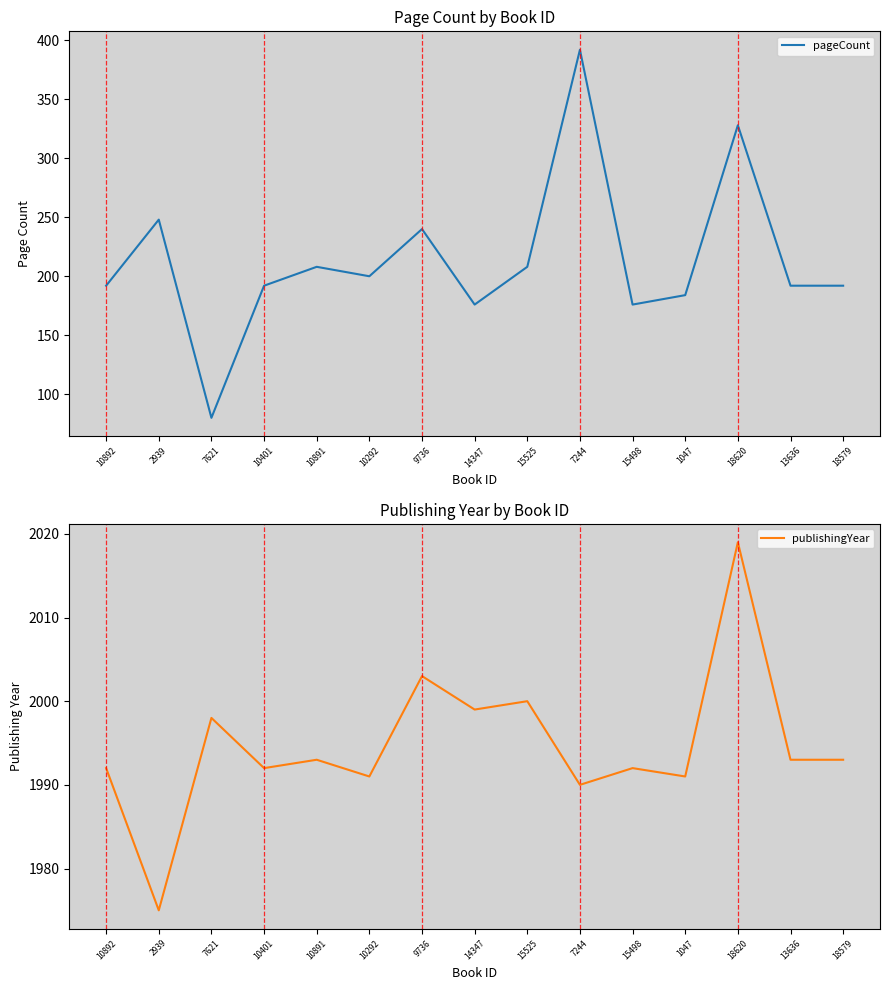

Reading left to right, transcribe all the data shown in this chart.

pageCount: 192	248	80	192	208	200	240	176	208	392	176	184	328	192	192
publishingYear: 1992	1975	1998	1992	1993	1991	2003	1999	2000	1990	1992	1991	2019	1993	1993